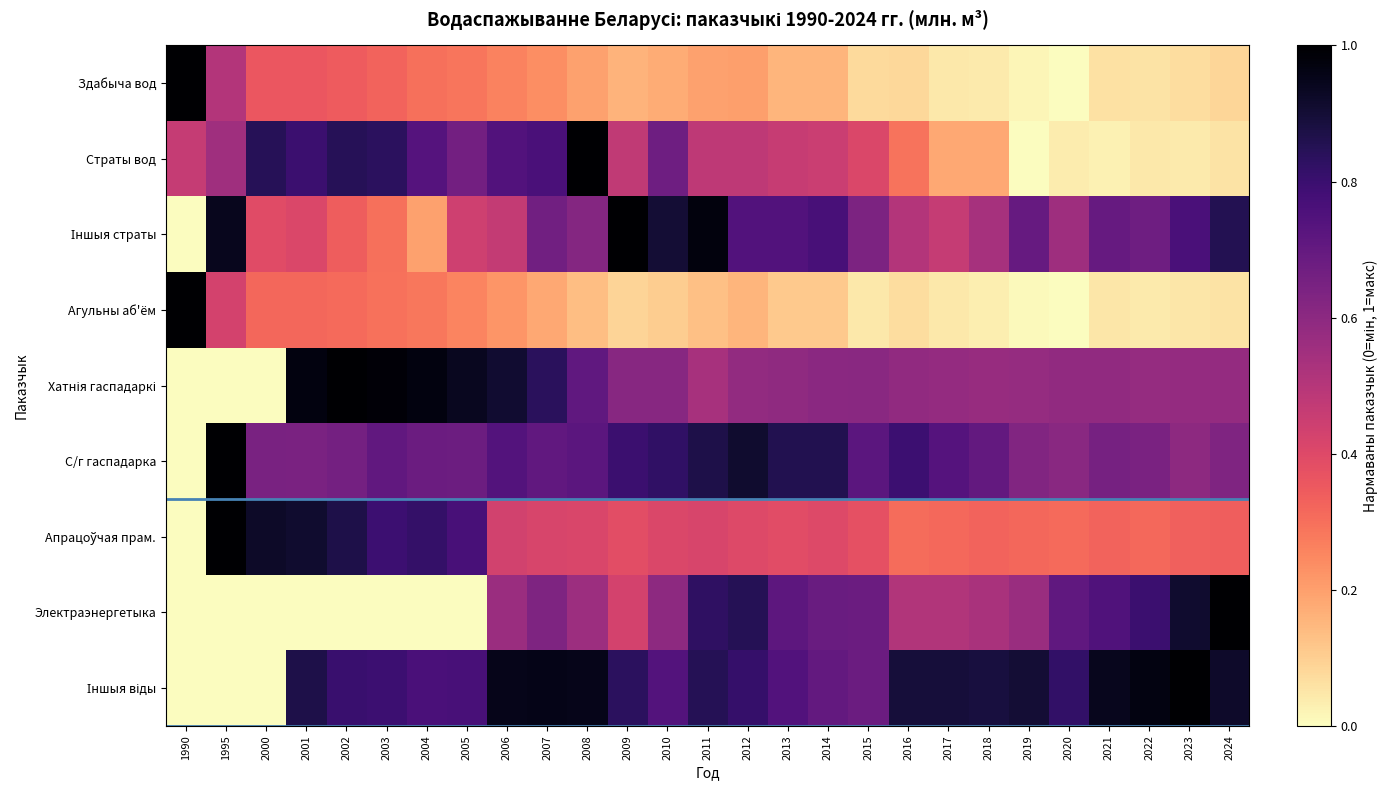

What is the difference between the highest and lowest values at 2008?

0.9